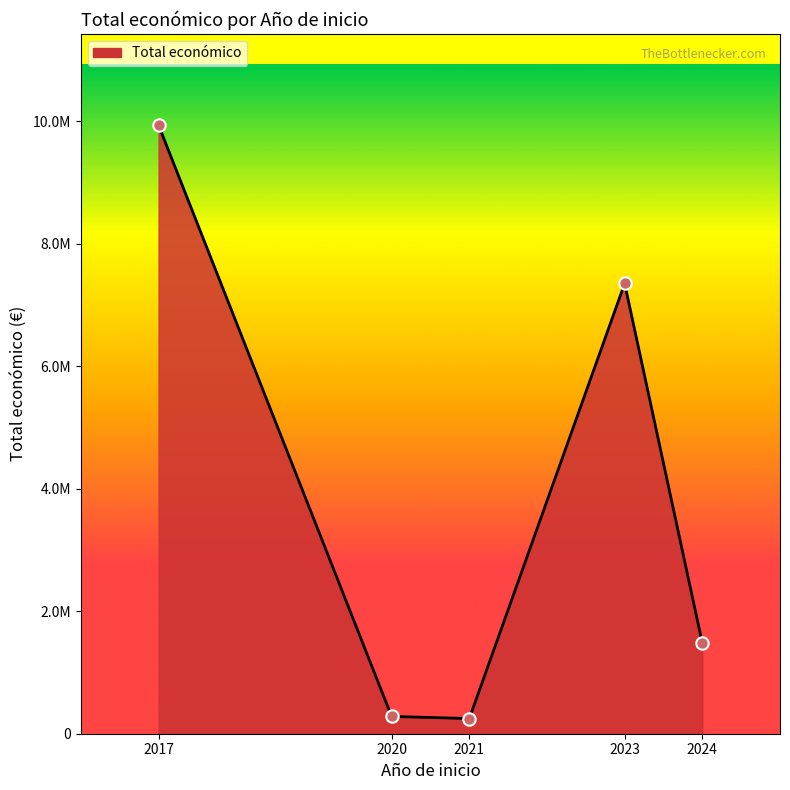

Which has a higher value, 2020 or 2021?

2020